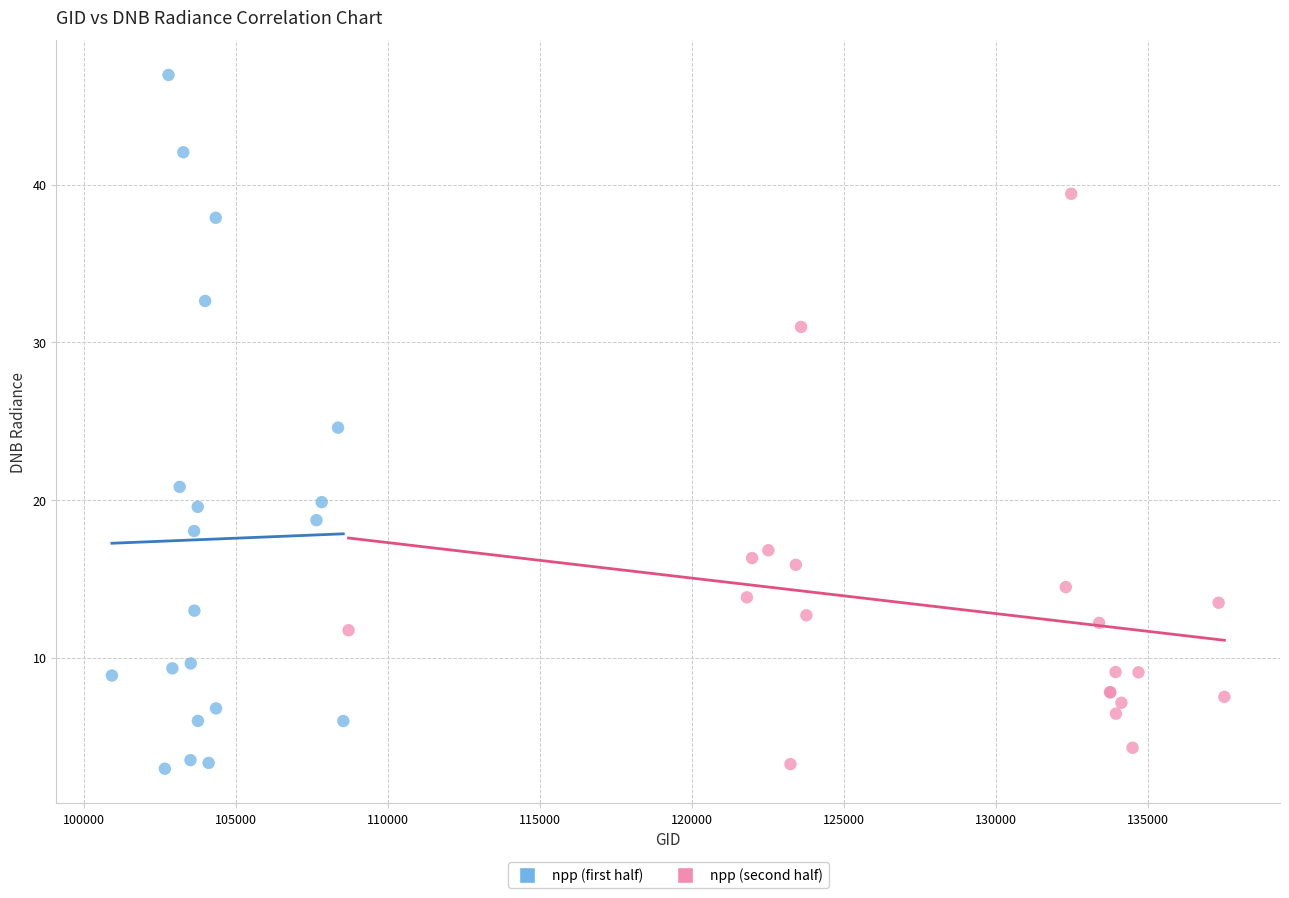

Which series reaches the maximum Y coordinate?

npp (first half)